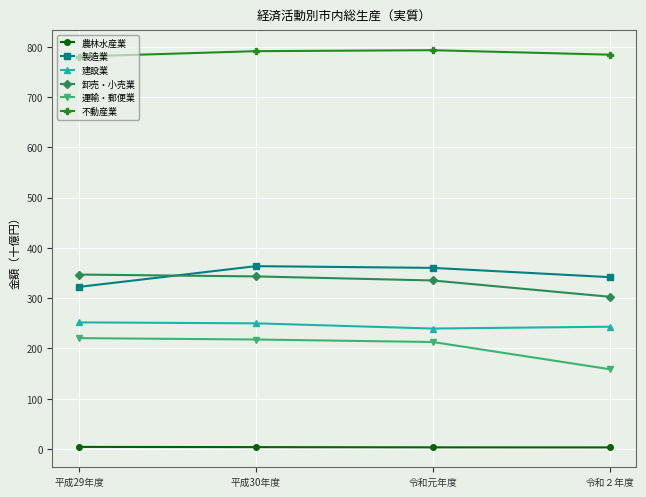

Does the chart have visible grid lines?

Yes